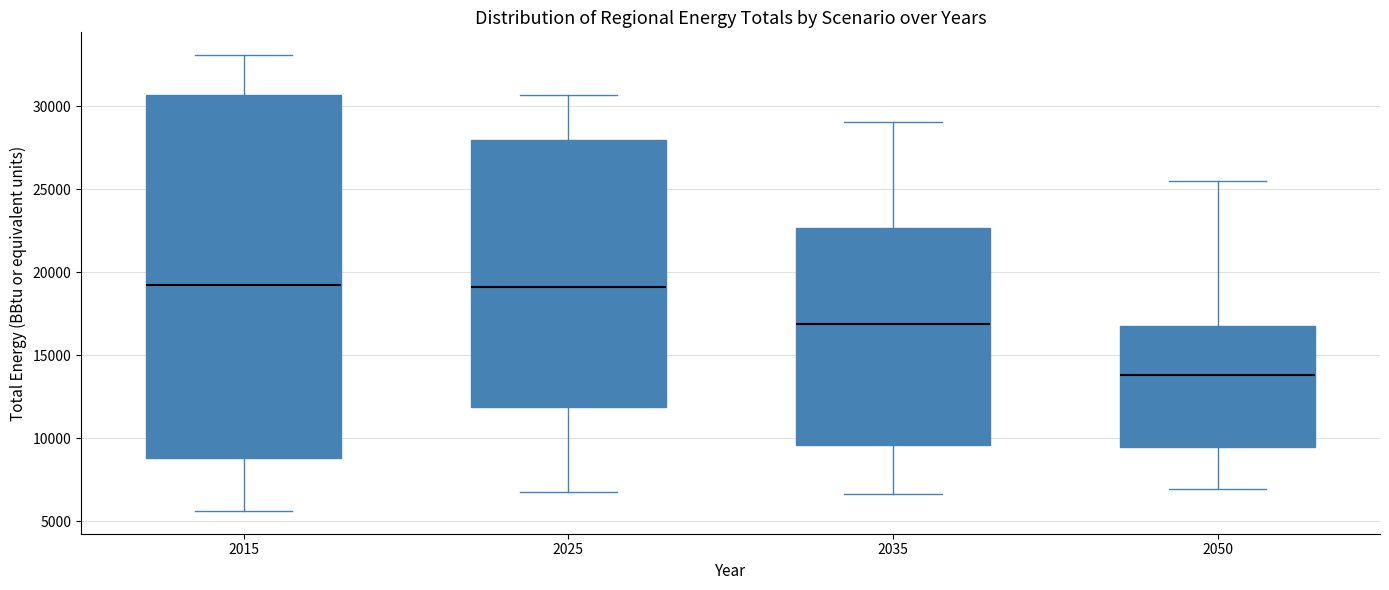

Reading left to right, read every box against the y-axis: the position of its median line, the range the box covers, and the ends of its whiskers. The values are not printed on the chart, so give them approximately, as read against the axis.

2015: median 19500, box 9000 to 30500, whiskers 5500 to 33000
2025: median 19000, box 12000 to 28000, whiskers 7000 to 30500
2035: median 17000, box 9500 to 22500, whiskers 6500 to 29000
2050: median 14000, box 9500 to 17000, whiskers 7000 to 25500